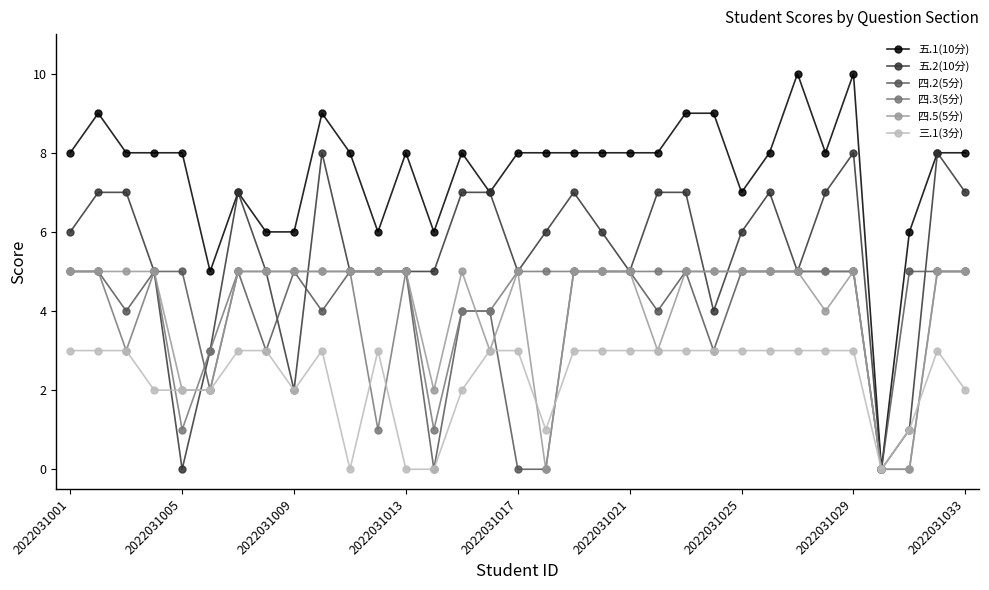

Which series has the widest spread of values?

五.1(10分)